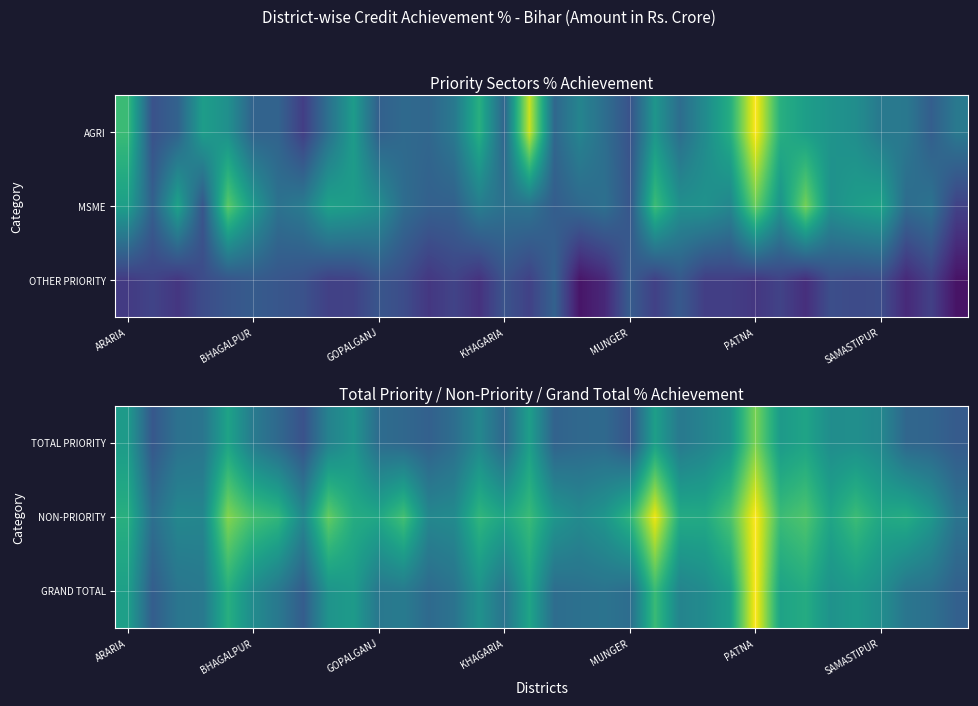

The TOTAL PRIORITY series shows 55.8 at SAMASTIPUR. True or false?

True